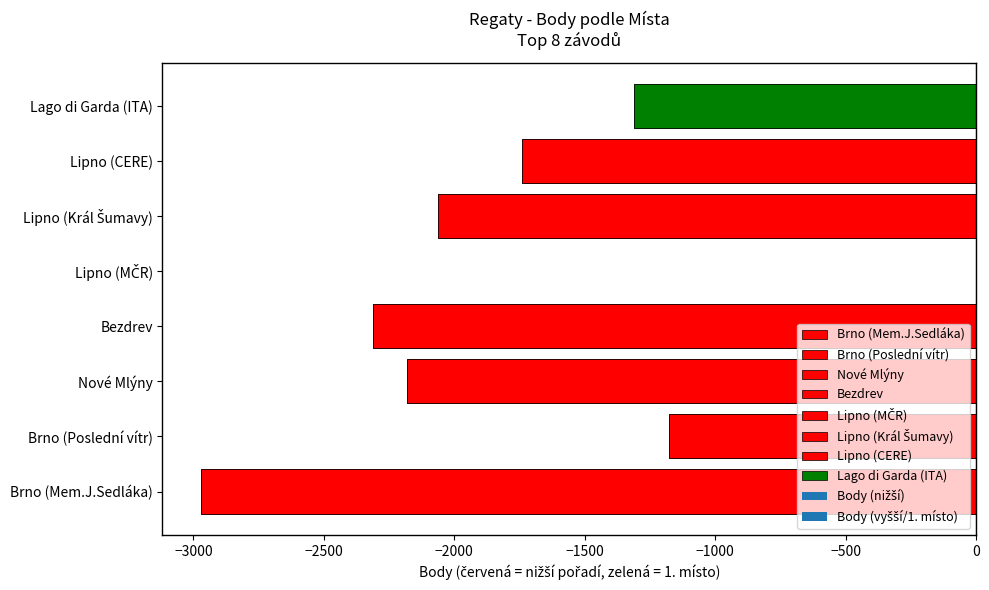

True or false: the data shows -3875 at Brno (Mem.J.Sedláka).

False